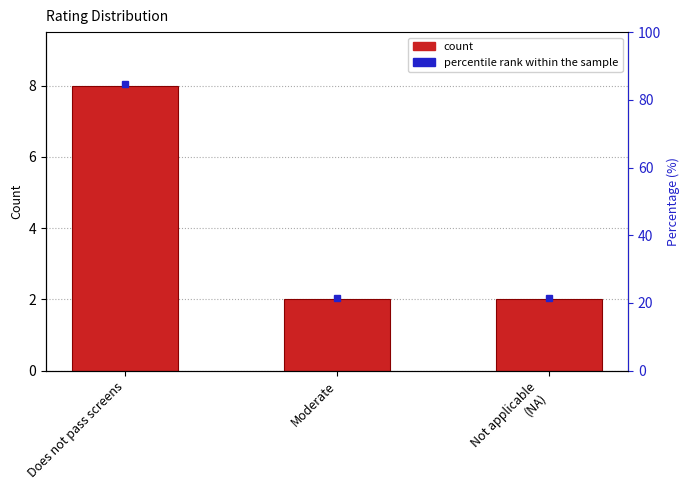

What is the average value?

4